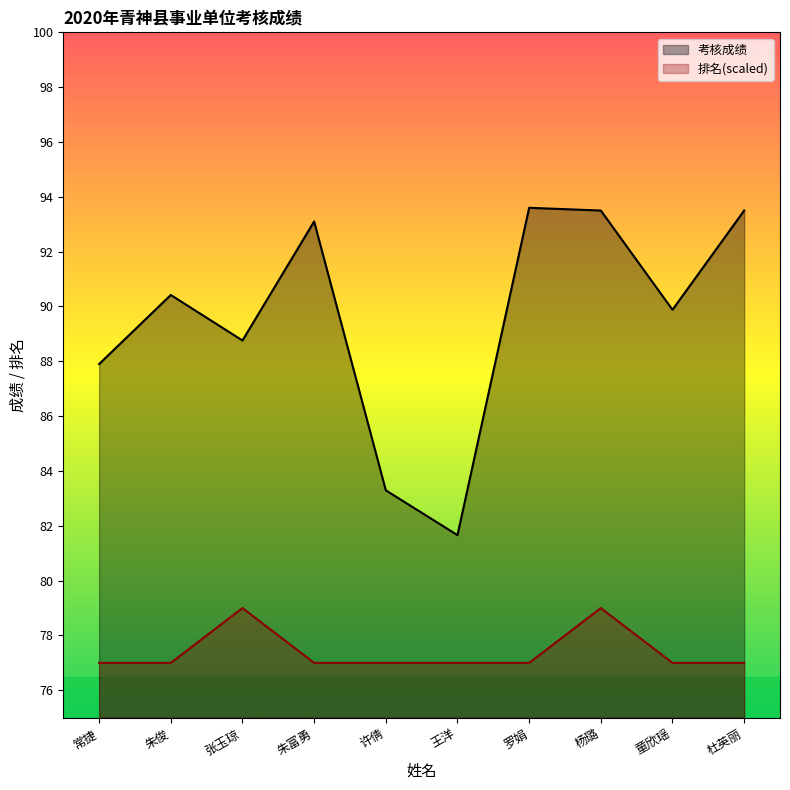

Which series changed the most between 罗娟 and 杜英丽?

考核成绩